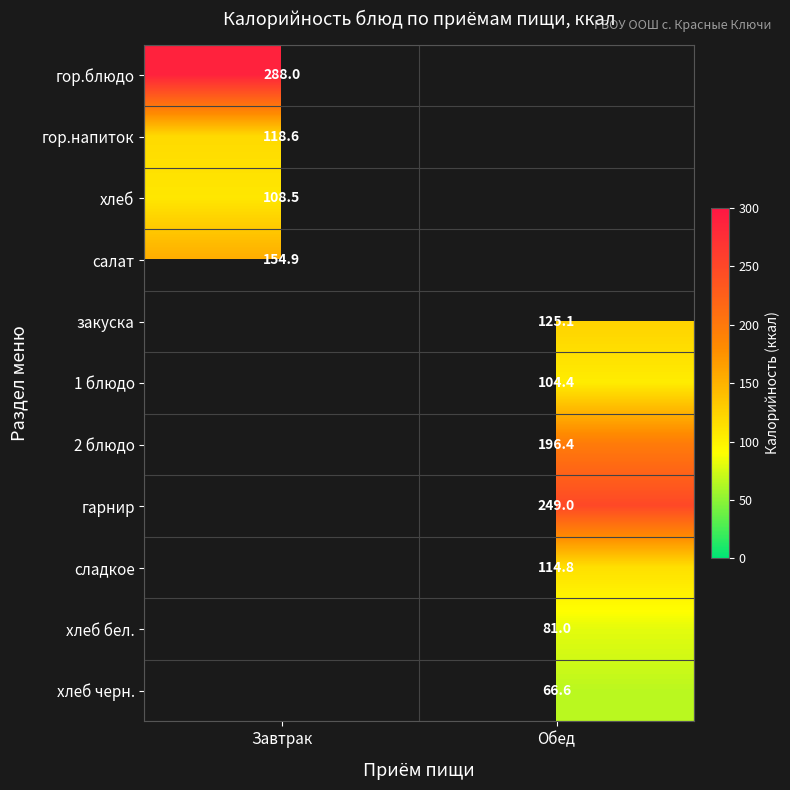

Is the value of сладкое at Обед greater than the value of 2 блюдо at Обед?

No